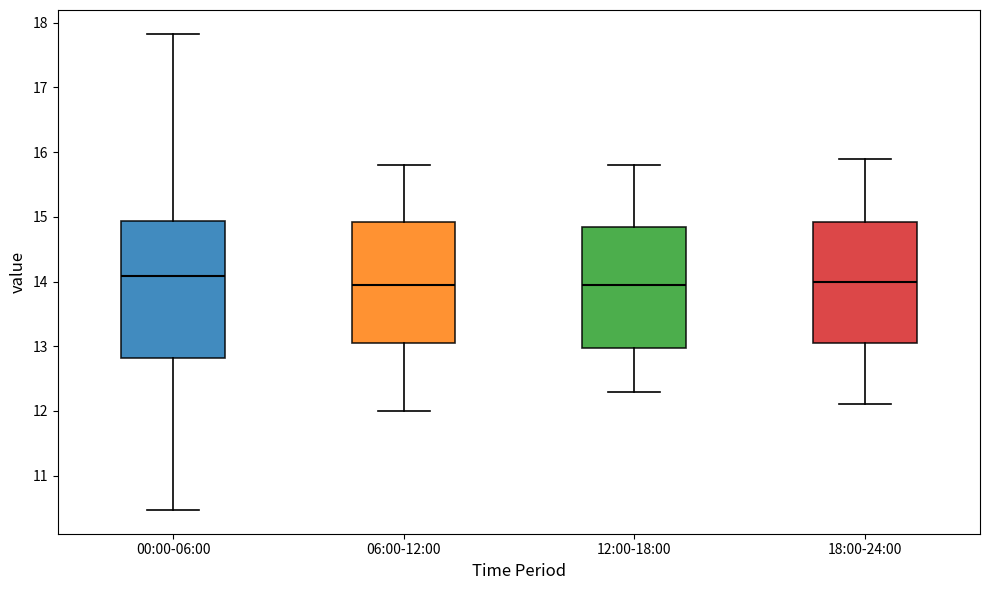

Where does the lower whisker of the box for 00:00-06:00 end on the y-axis? The values are not printed on the chart, so give them approximately, as read against the axis.

10.5